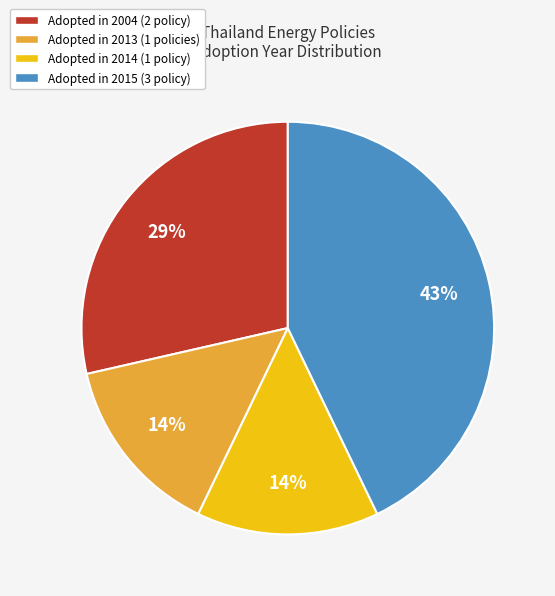

To the nearest percent, what is the difference between the largest and smallest slice percentages?

29%